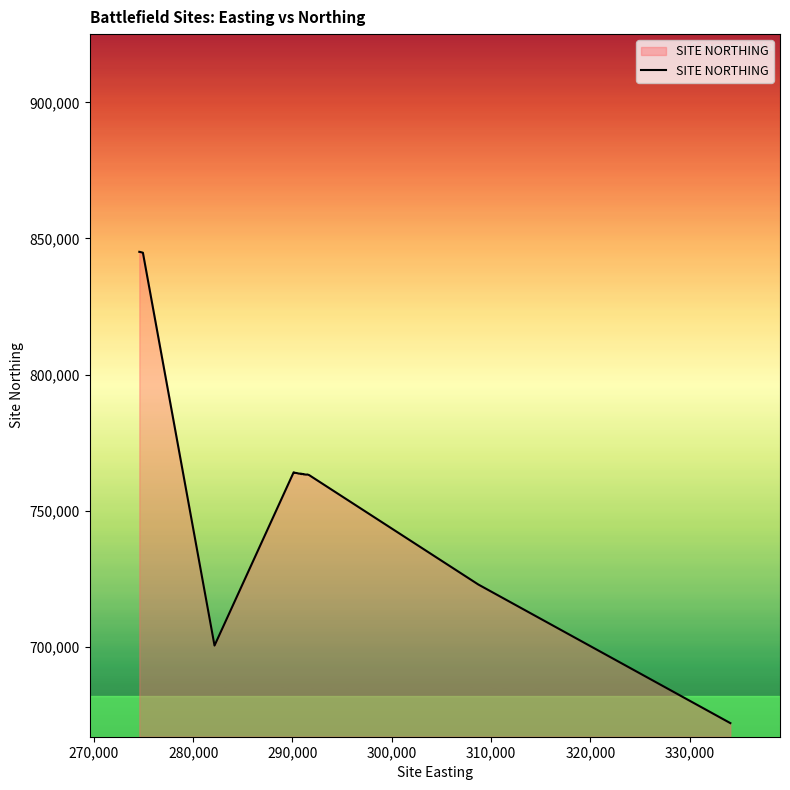

What is the maximum value shown in the chart?

845080